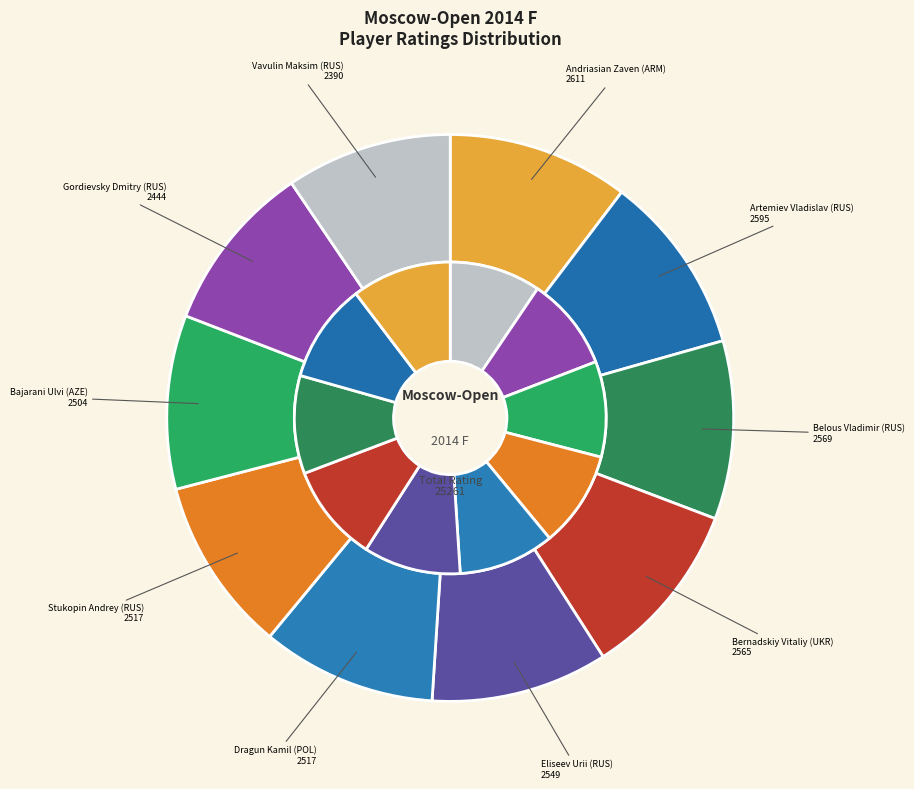

The Bajarani Ulvi (AZE) slice represents 1% of the pie. True or false?

False